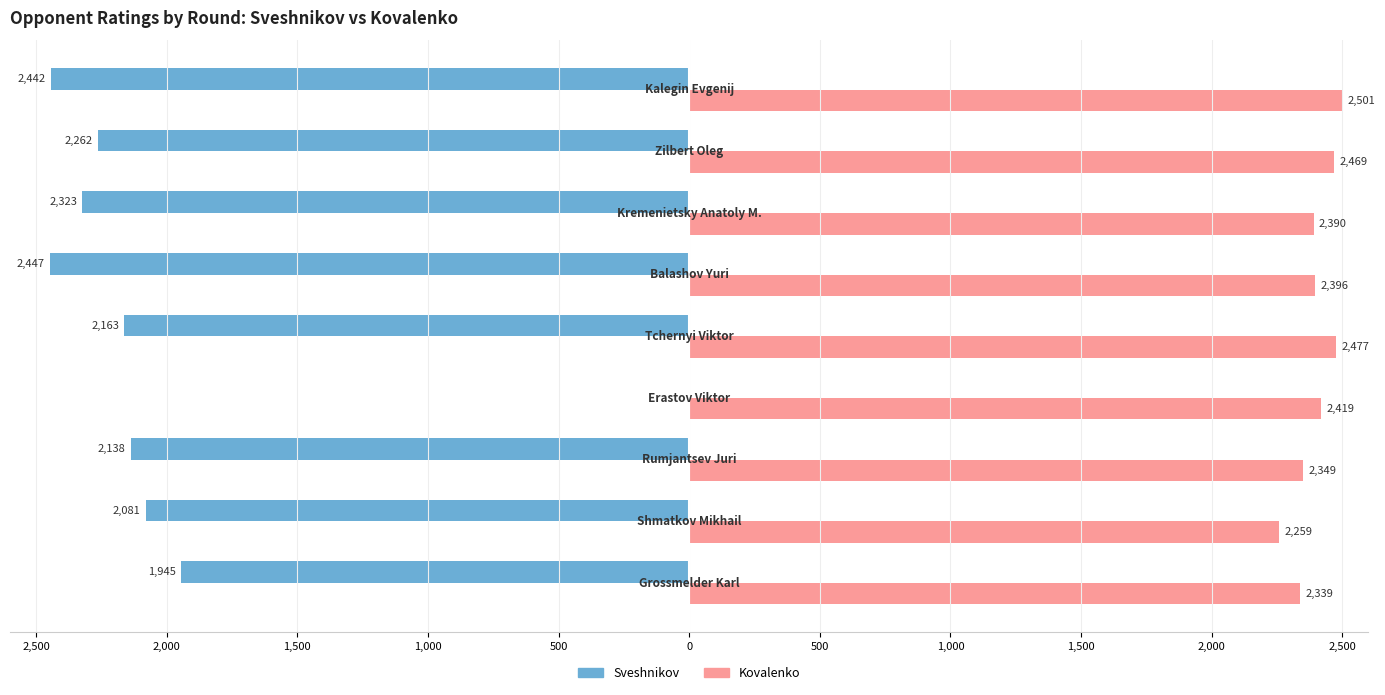

Reading left to right, transcribe all the data shown in this chart.

Sveshnikov: -1945	-2081	-2138	0	-2163	-2447	-2323	-2262	-2442
Kovalenko: 2339	2259	2349	2419	2477	2396	2390	2469	2501